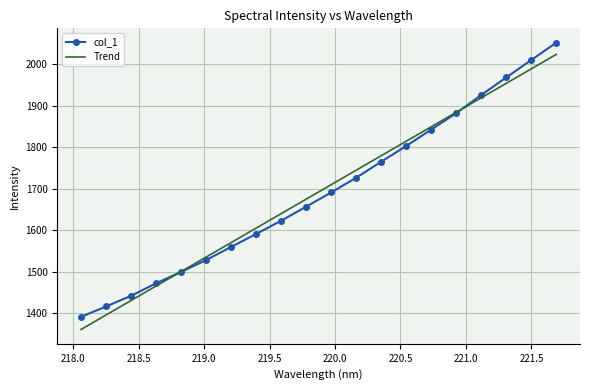

What is the highest value of the col_1 series?

2051.9